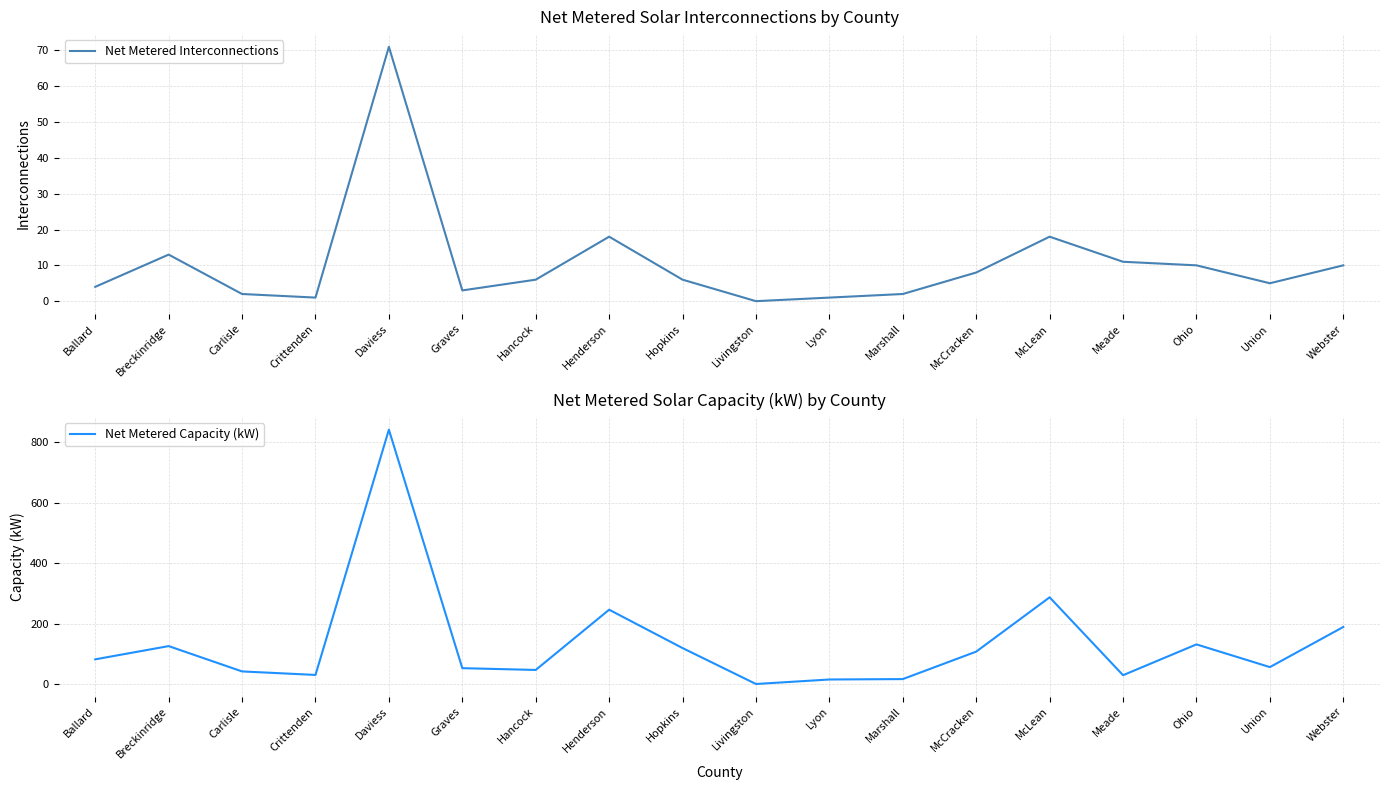

What is the spread (max minus min) of values at Hopkins?

112.9